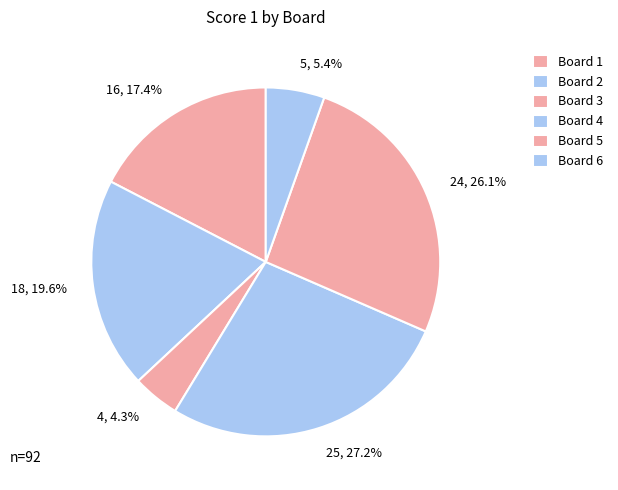

Is the sum of 24, 26.1% and 16, 17.4% greater than half?

No